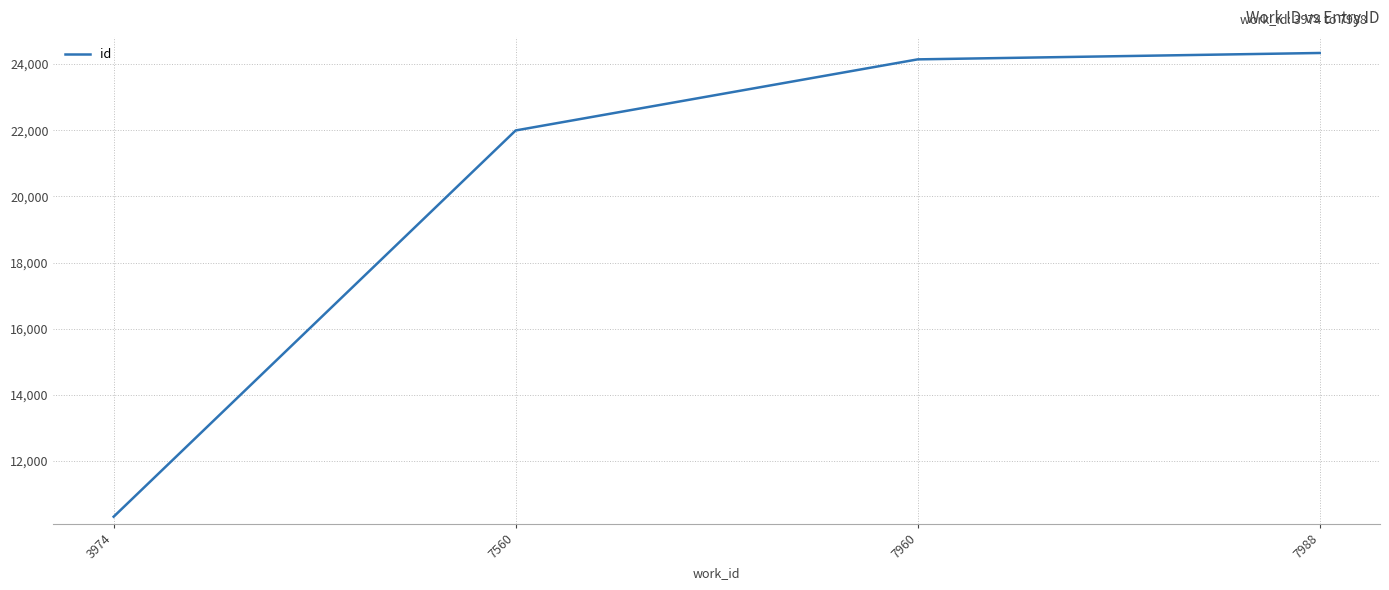

What is the greatest value displayed?

24335